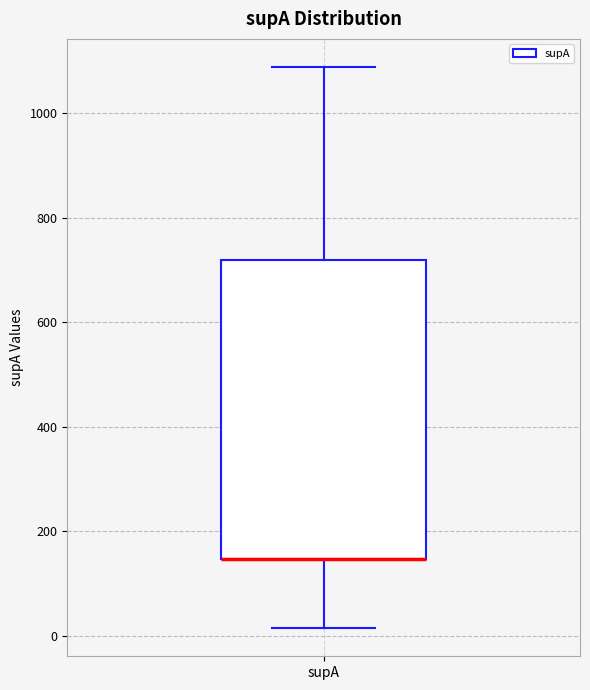

Read this box plot against the y-axis: the position of the median line, the range covered by the box, and the ends of both whiskers. The values are not printed on the chart, so give them approximately, as read against the axis.

median 140 (drawn on the box's lower edge), box 140 to 720, whiskers 20 to 1080